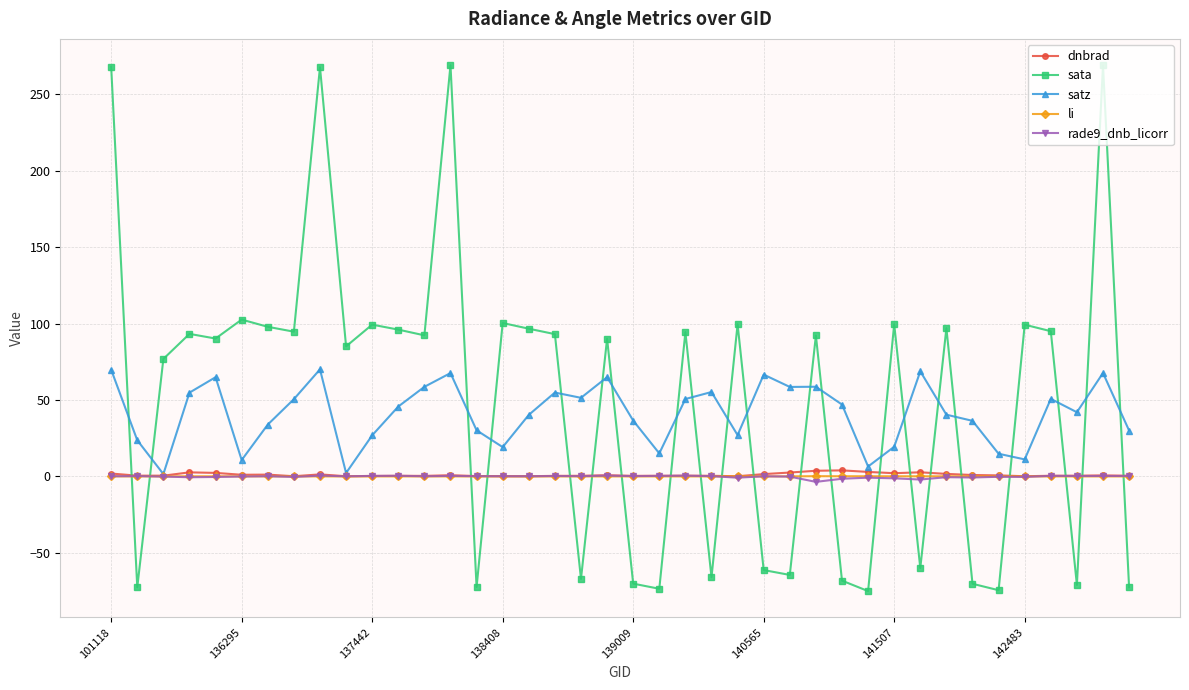

How many times do sata and li cross each other?

21